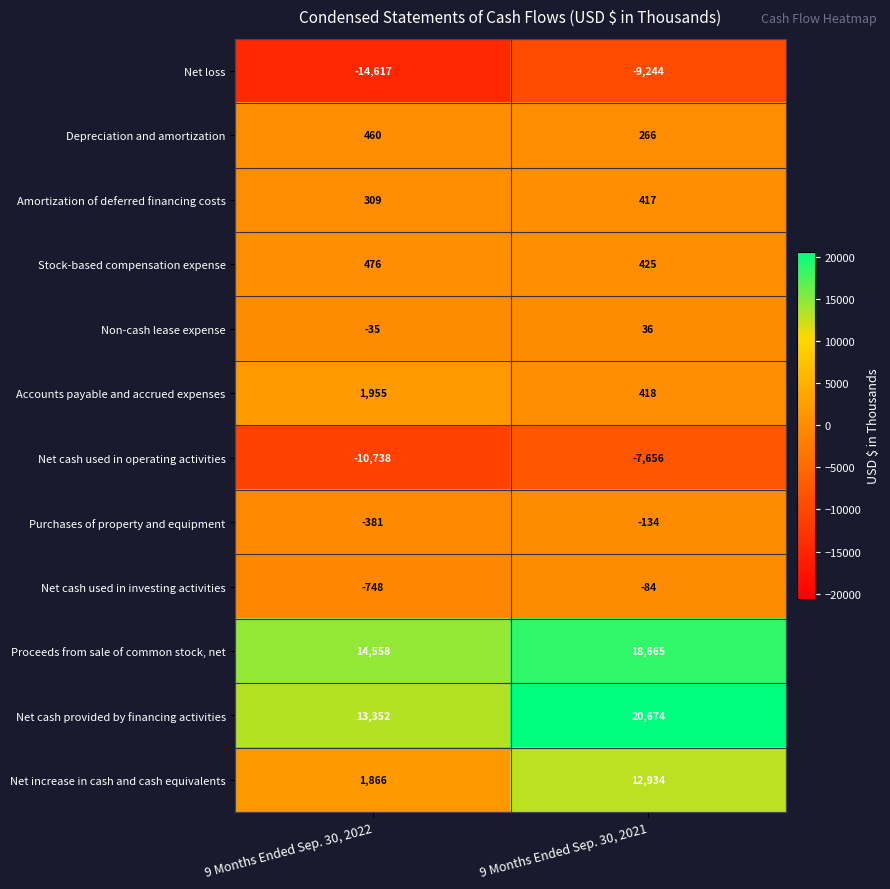

List the series in order of their peak value, highest first.

Net cash provided by financing activities, Proceeds from sale of common stock, net, Net increase in cash and cash equivalents, Accounts payable and accrued expenses, Stock-based compensation expense, Depreciation and amortization, Amortization of deferred financing costs, Non-cash lease expense, Net cash used in investing activities, Purchases of property and equipment, Net cash used in operating activities, Net loss